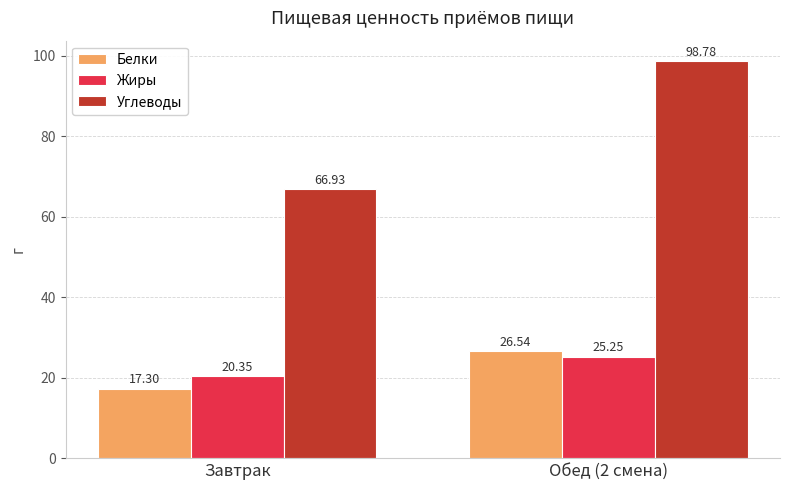

At which label does Белки reach its minimum?

Завтрак